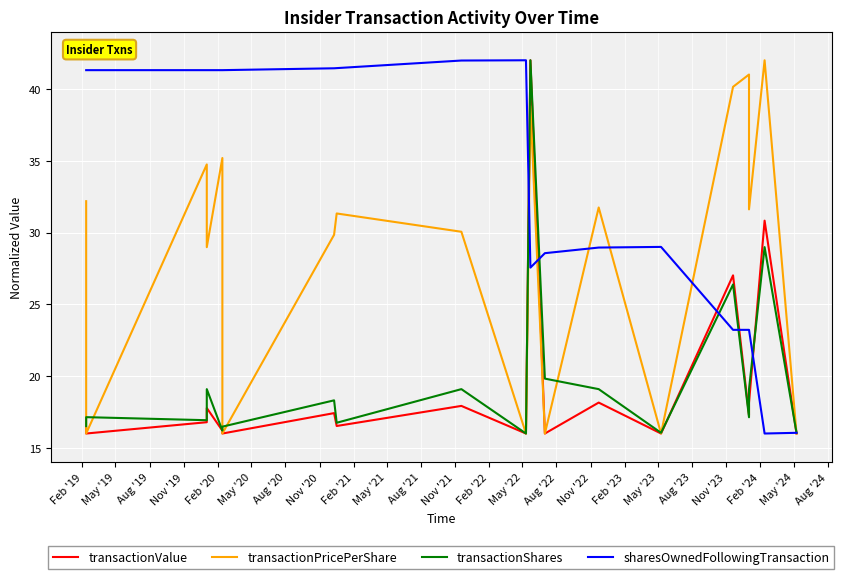

How many categories are shown in the chart?

20